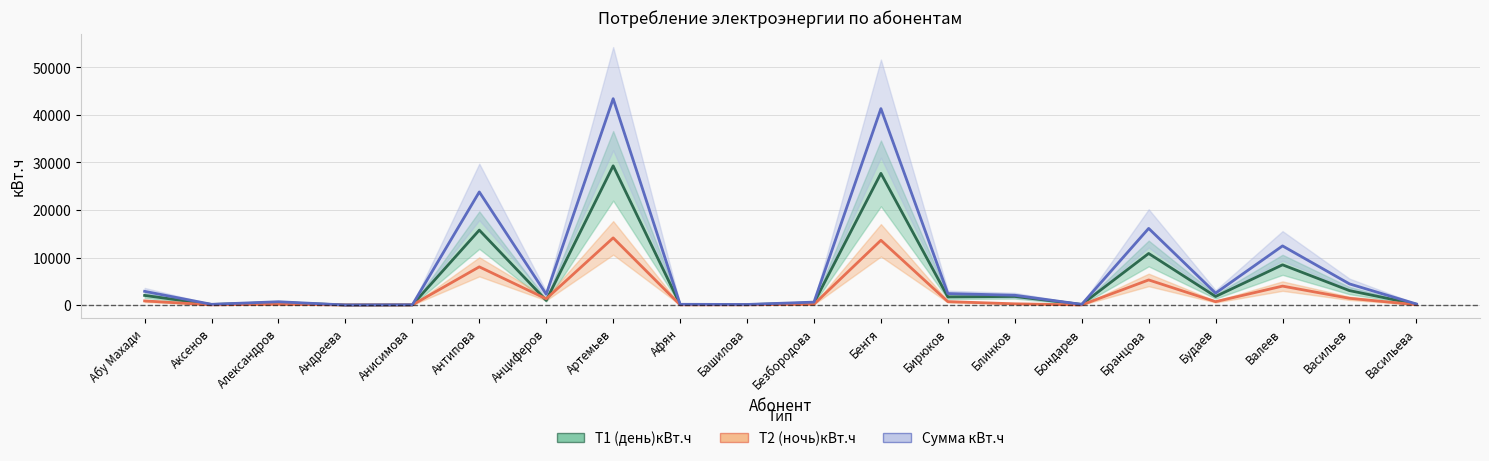

True or false: Т1 (день)кВт.ч has more than 0 points higher than both neighbors.

True